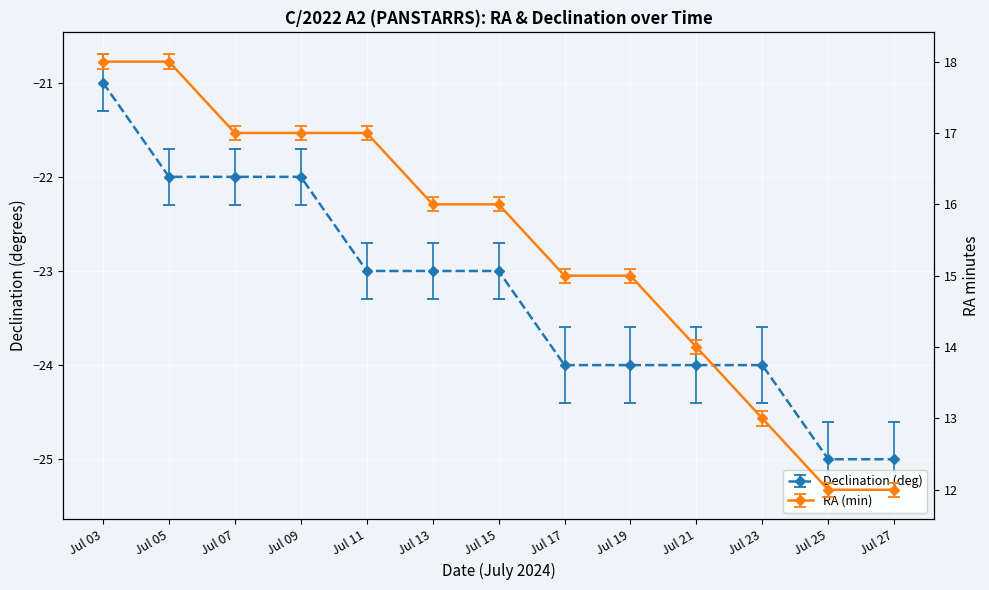

What is the difference between the maximum and minimum values in the Declination (deg) series?

4